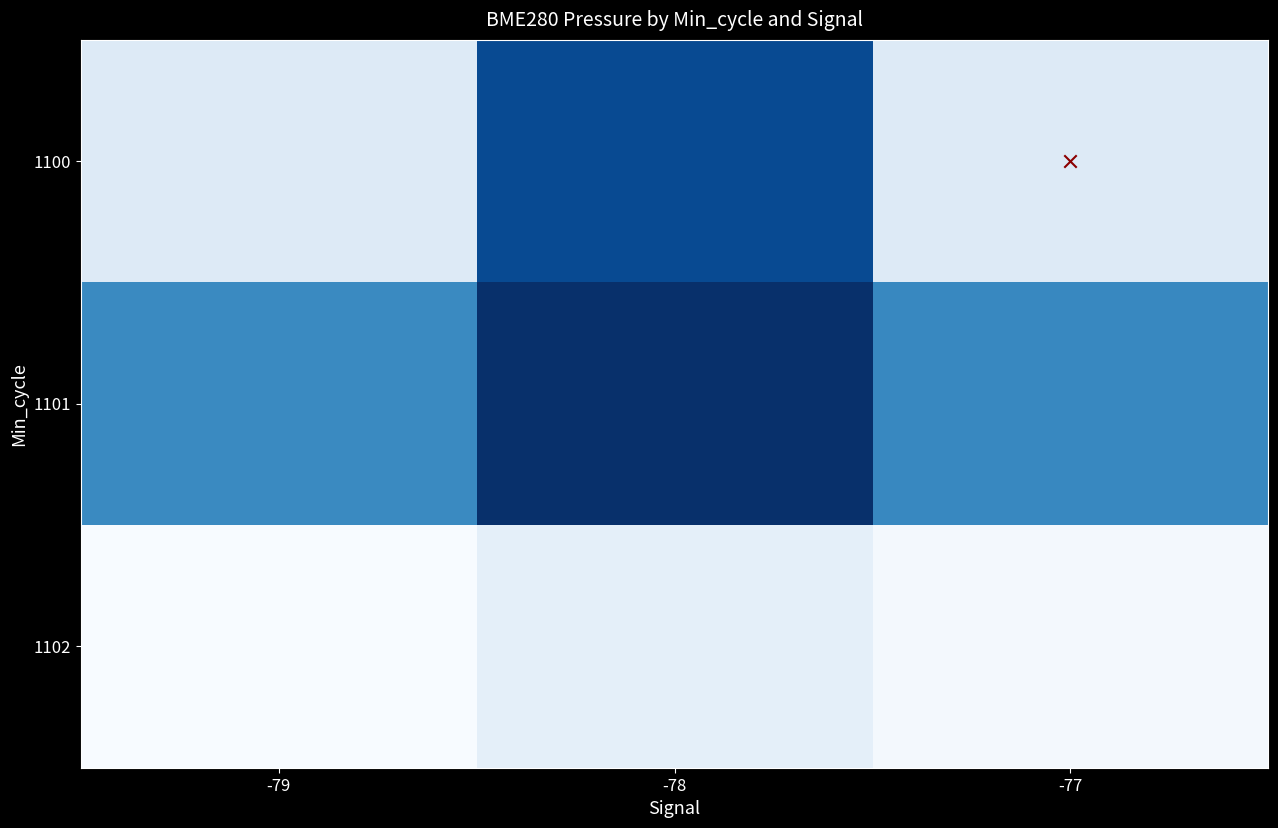

Reading right to left, extract all data points from this chart.

1100: -77=101643.2	-78=101668.7	-79=101643.3
1101: -77=101661.0	-78=101672.2	-79=101660.7
1102: -77=101639.5	-78=101642.0	-79=101638.9